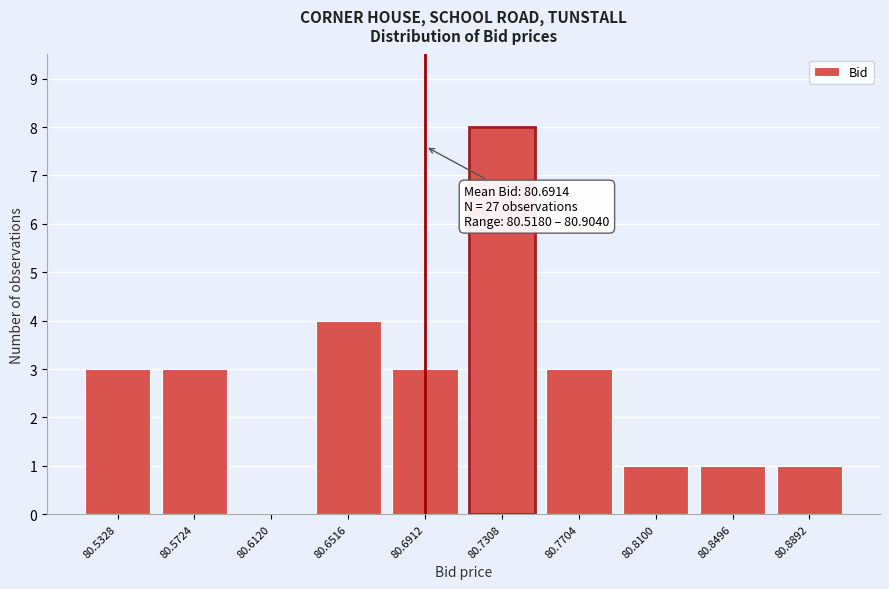

Over which range of the x-axis is the bar tallest?

80.710 to 80.750